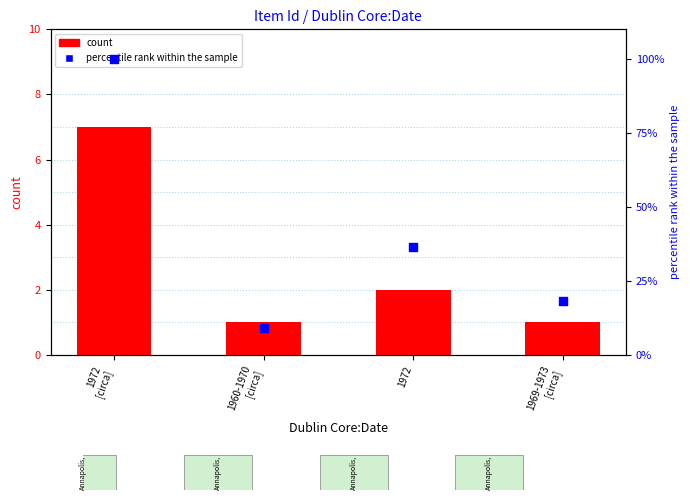

What are all the series names shown in the legend?

count, percentile rank within the sample